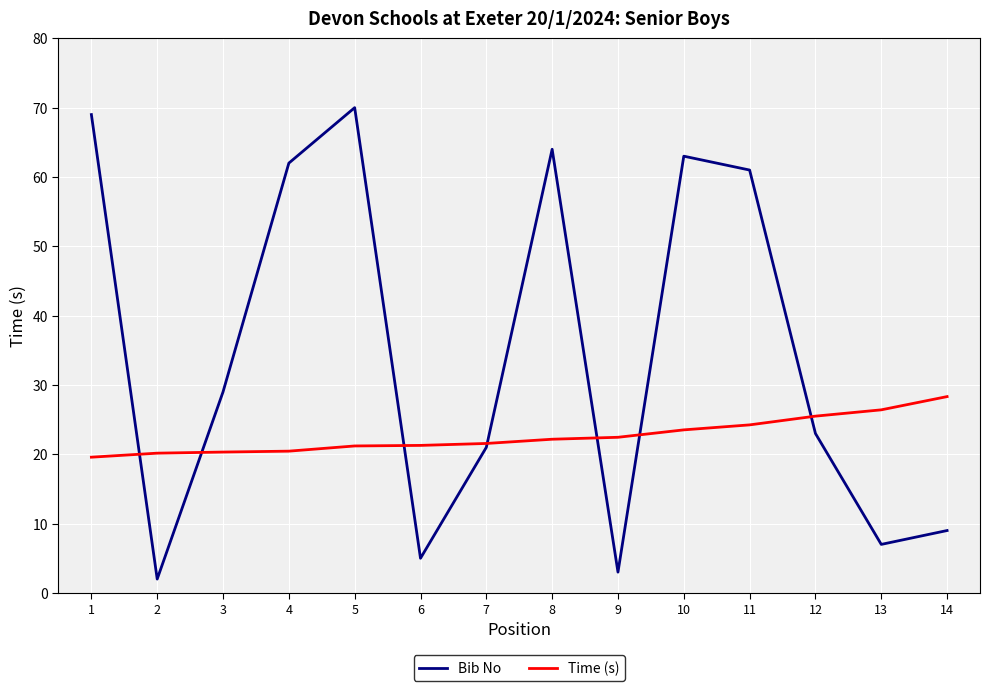

At which label does Time (s) first exceed 22?

8